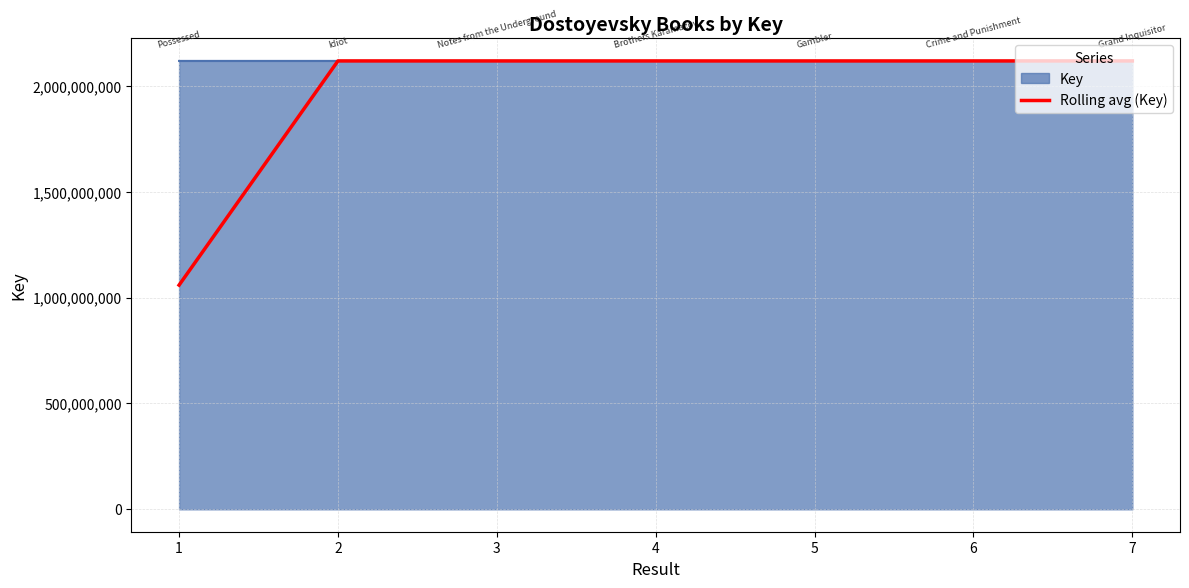

Rank the series by their average value, from lowest to highest.

Rolling avg (Key), Key